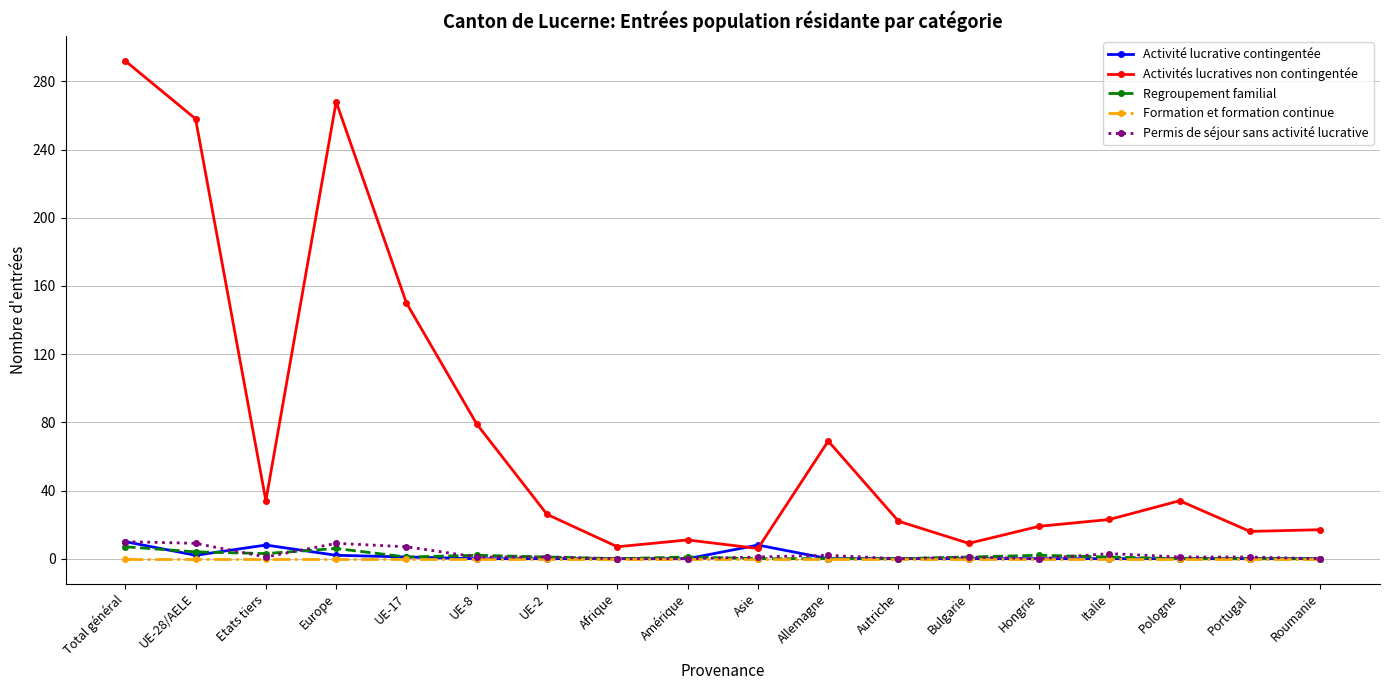

What is the total value across all series at Total général?

319